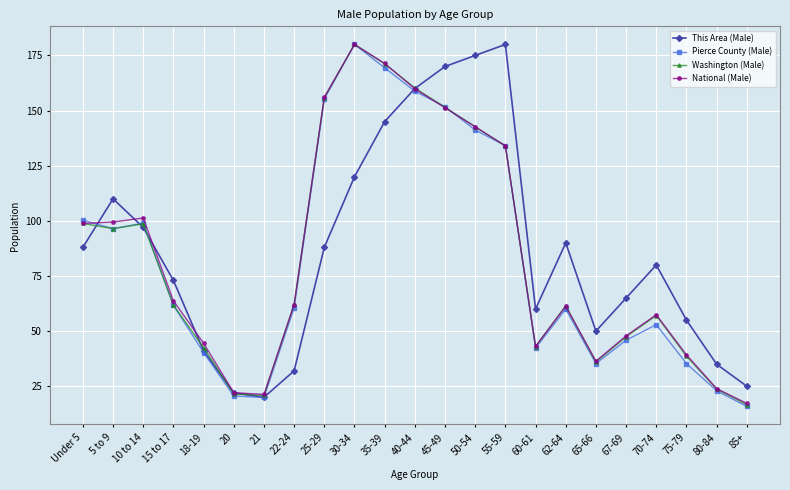

What is the difference between the maximum and minimum values in the National (Male) series?

162.8